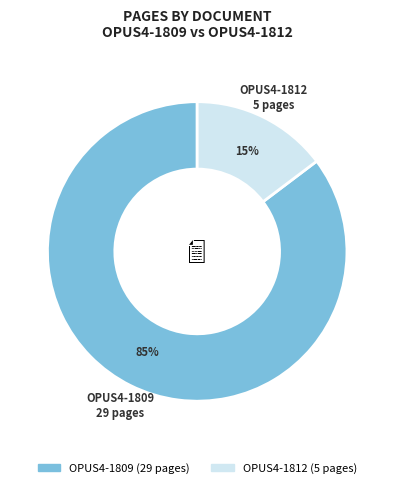

Between OPUS4-1809 and OPUS4-1812, which is larger?

OPUS4-1809